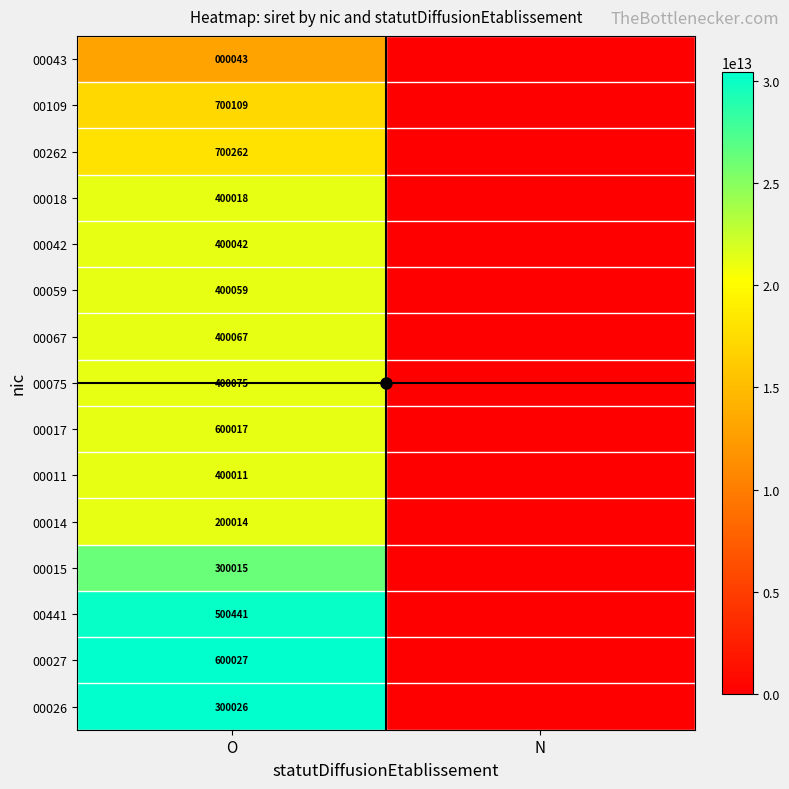

Is the value of 00015 at N greater than the value of 00109 at O?

No